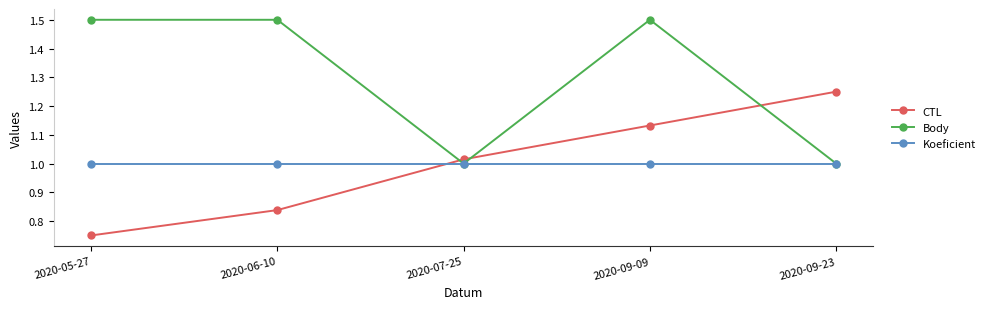

True or false: CTL and Koeficient cross at least once.

True